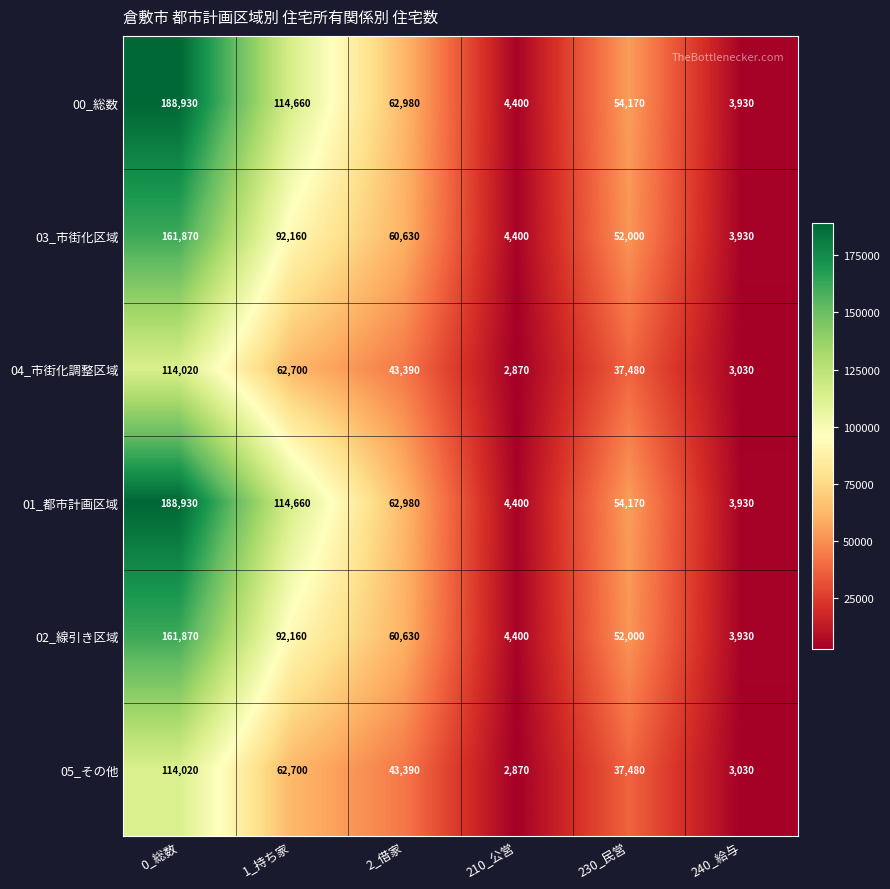

What is the total value across all series at 0_総数?

929640